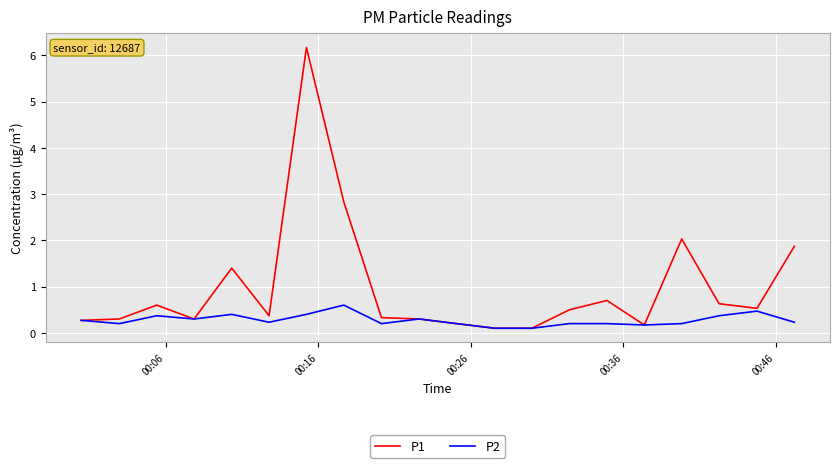

Which series has the largest total across all categories?

P1